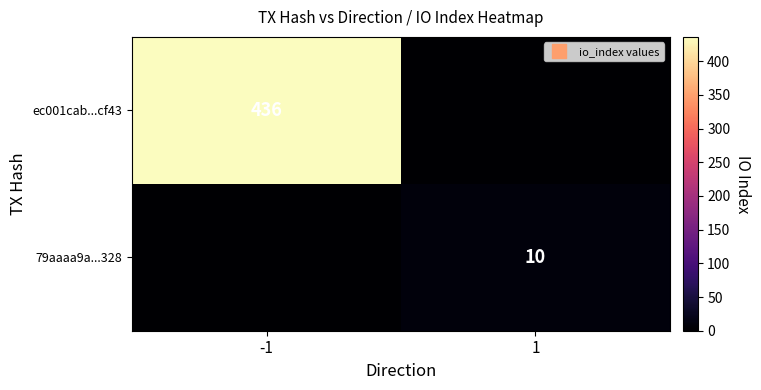

Count the ec001cab...cf43 values in the range 0 to 436.

2